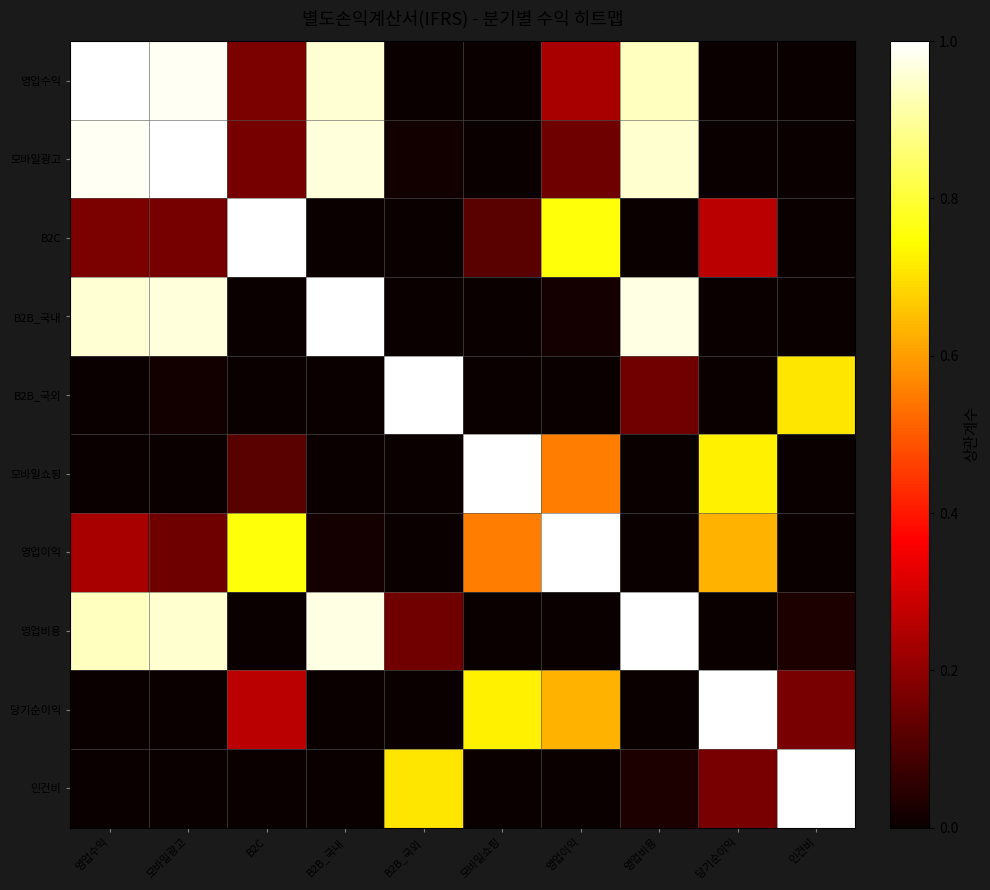

What is the total value across all series at 영업수익?

4.3